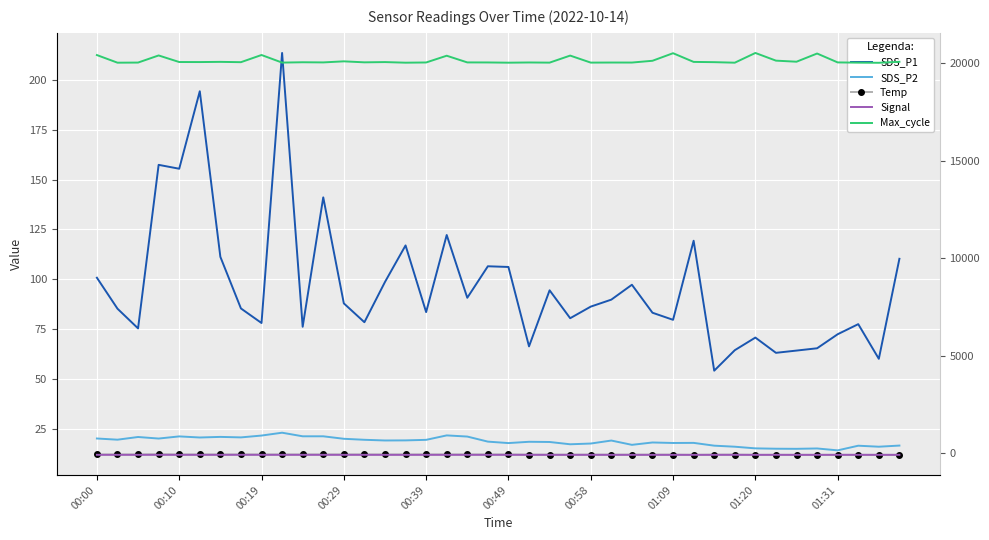

Which series has the largest total across all categories?

Max_cycle